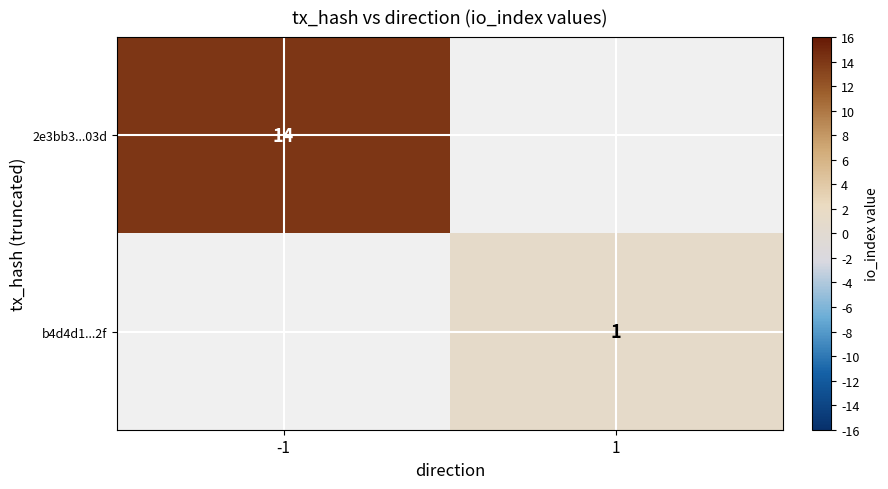

Which has a higher value, 1 or -1?

-1